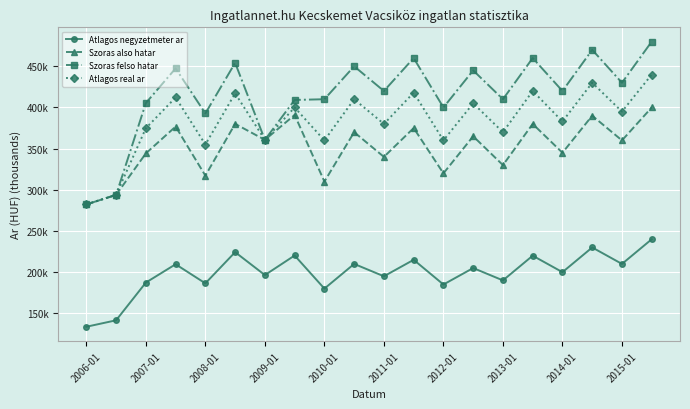

What are all the series names shown in the legend?

Atlagos negyzetmeter ar, Szoras also hatar, Szoras felso hatar, Atlagos real ar